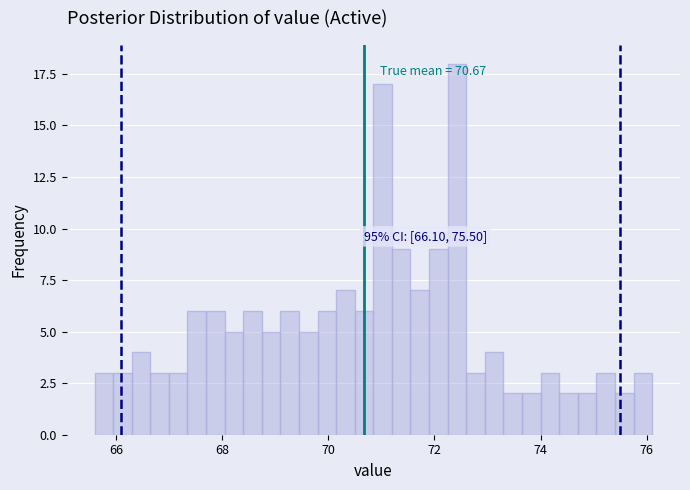

Read against the x-axis, roughly where is the centre of the tallest bar?

72.4